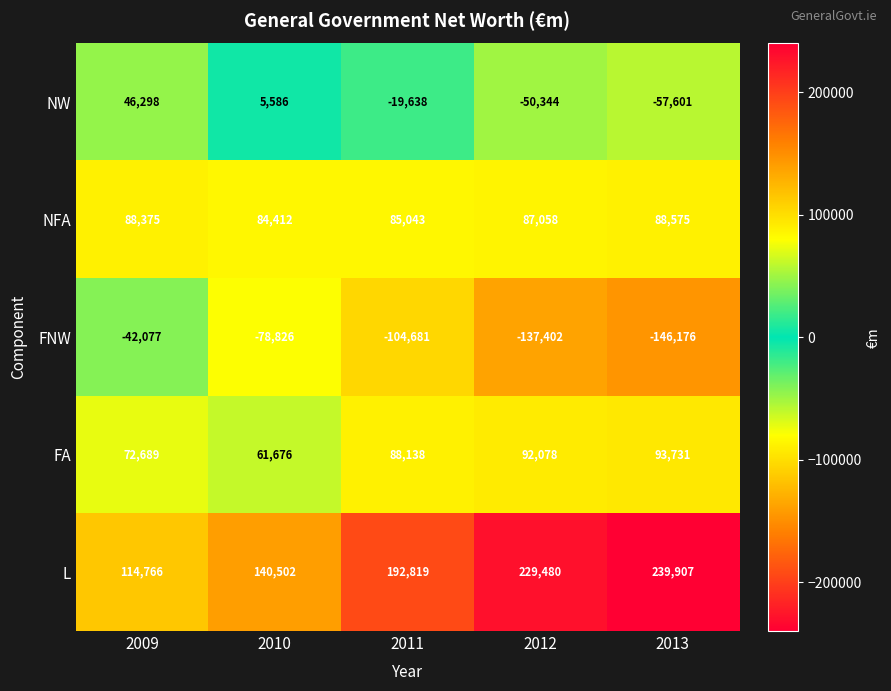

The value of FA at 2010 is 42280. True or false?

False